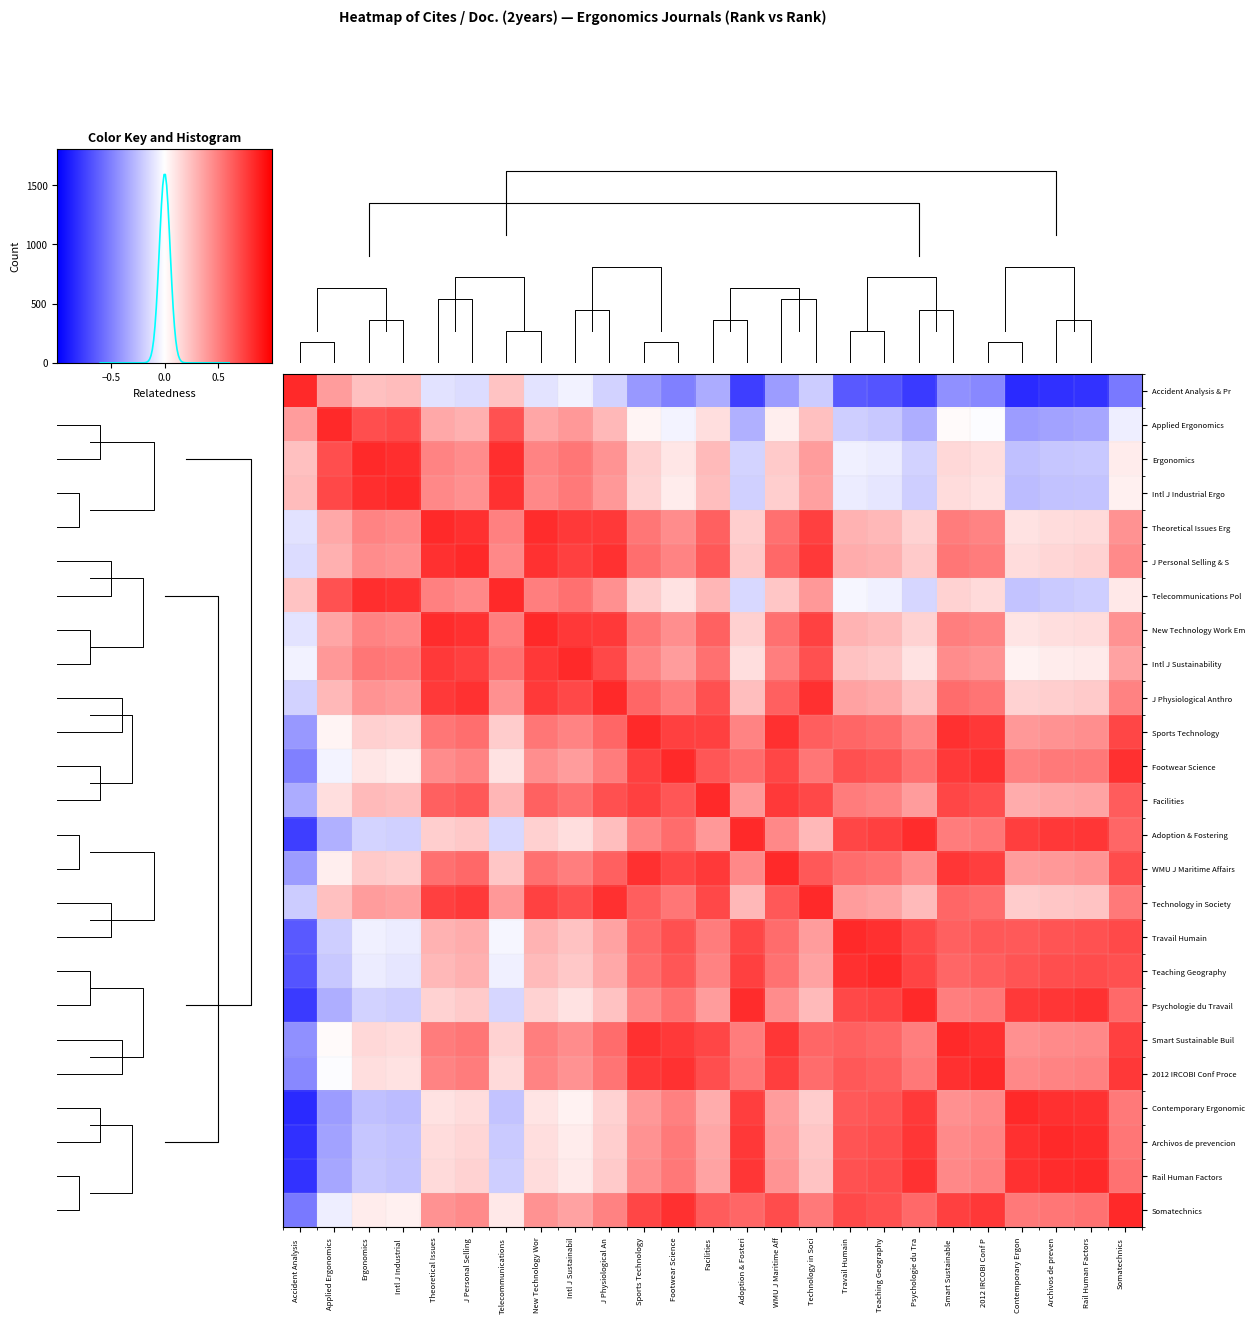

Is the value of Archivos de prevencion at Intl J Industrial greater than the value of Ergonomics at Smart Sustainable?

No